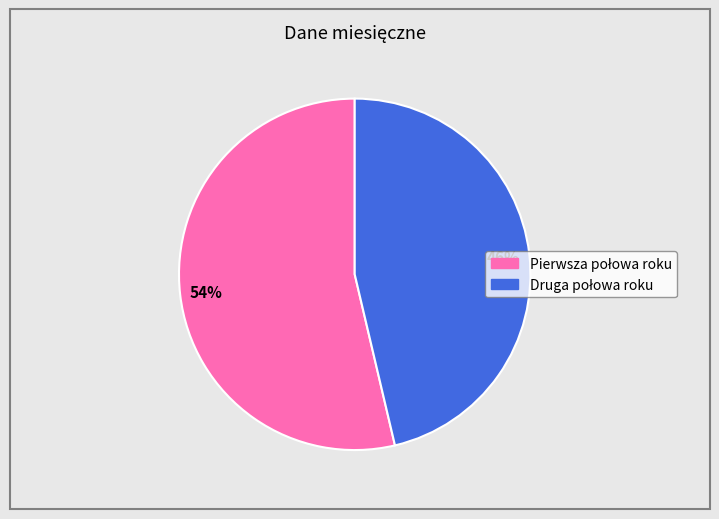

Count the number of slices in the pie.

2